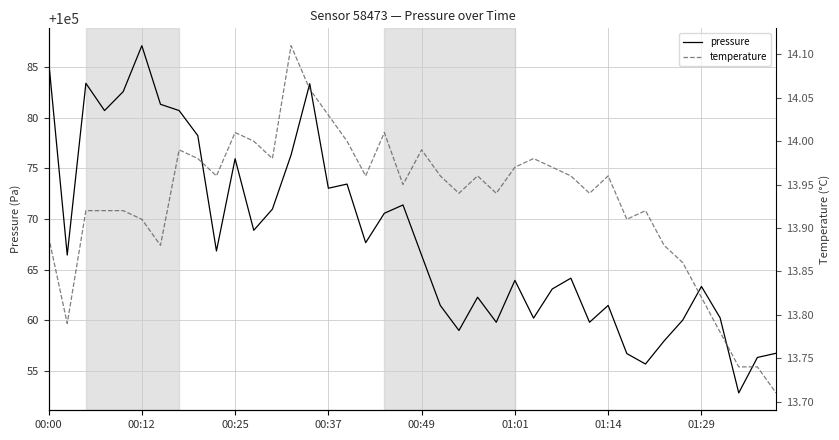

True or false: pressure and temperature cross at least once.

False